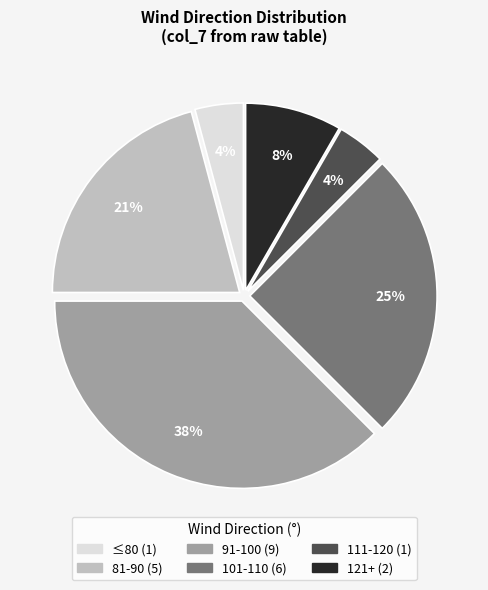

Is there a majority slice in this chart?

No